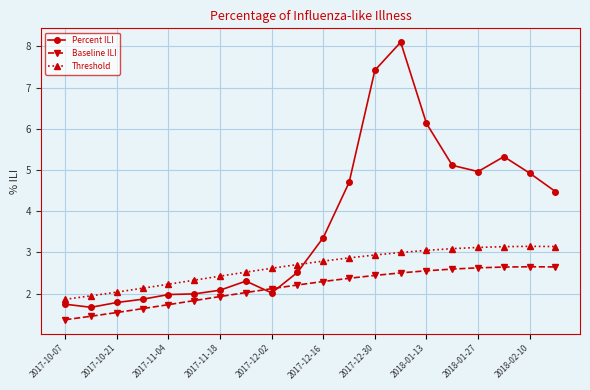

Count the number of categories in the chart.

20